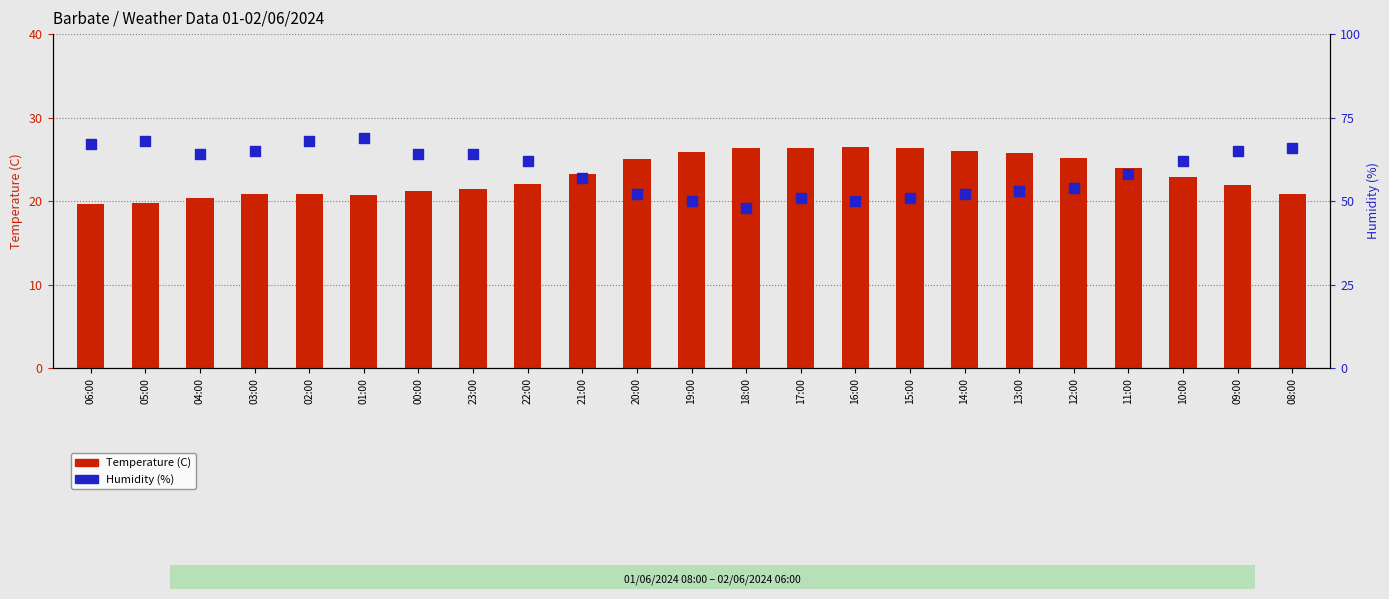

Which series contains the highest Y value?

Humidity (%)